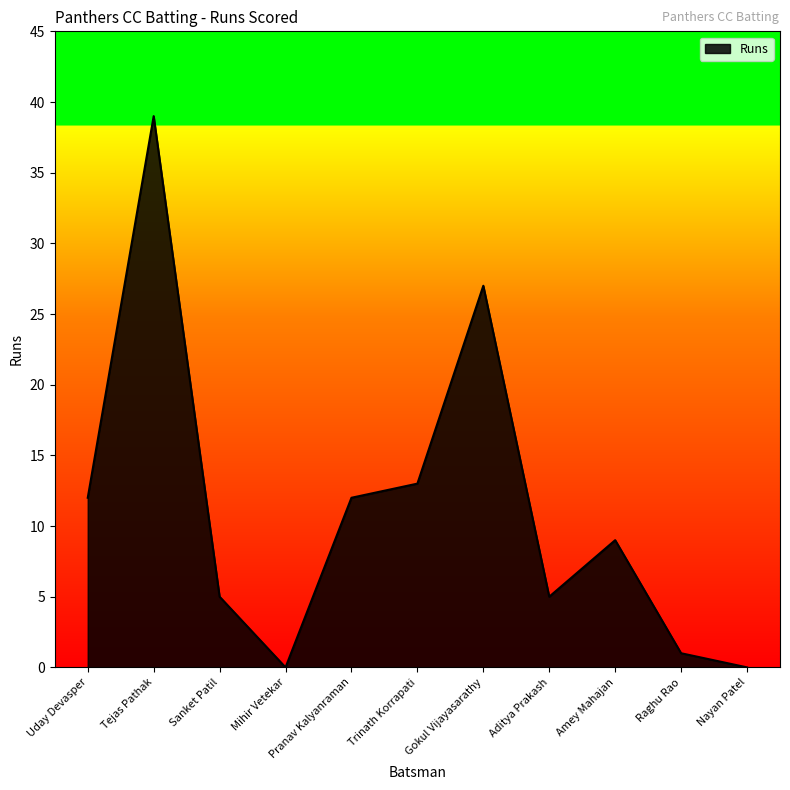

The value at Mihir Vetekar is 0. True or false?

True